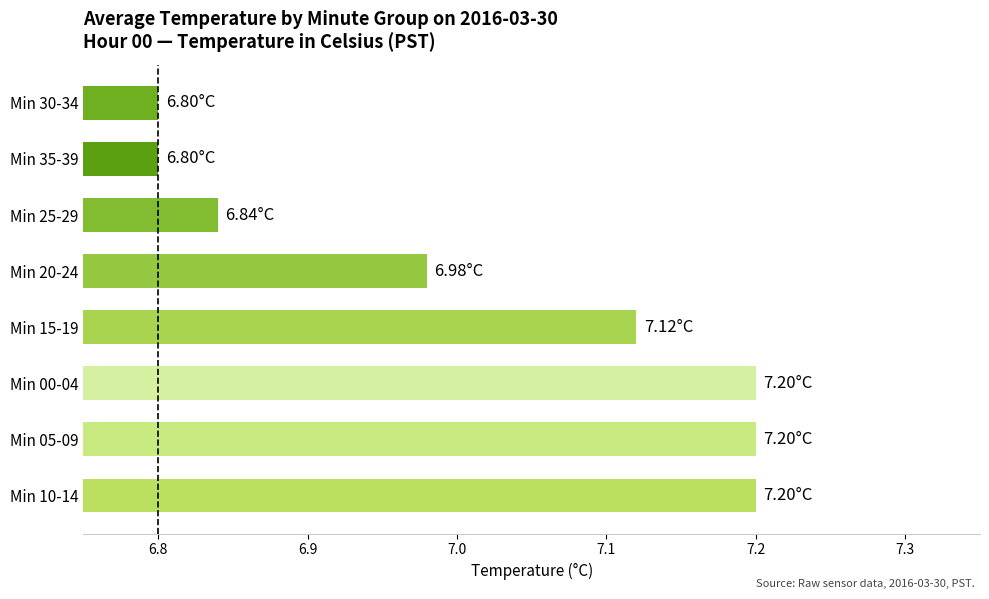

What is the change in value from Min 10-14 to Min 30-34?

-0.4